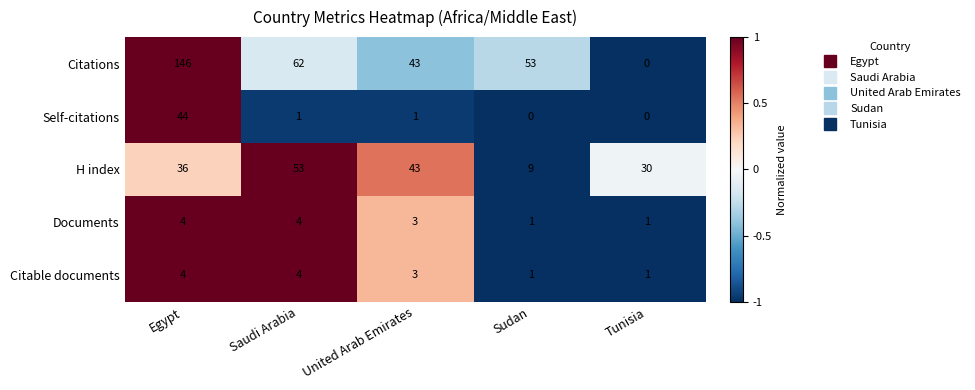

Rank the categories by H index value from highest to lowest.

Saudi Arabia, United Arab Emirates, Egypt, Tunisia, Sudan